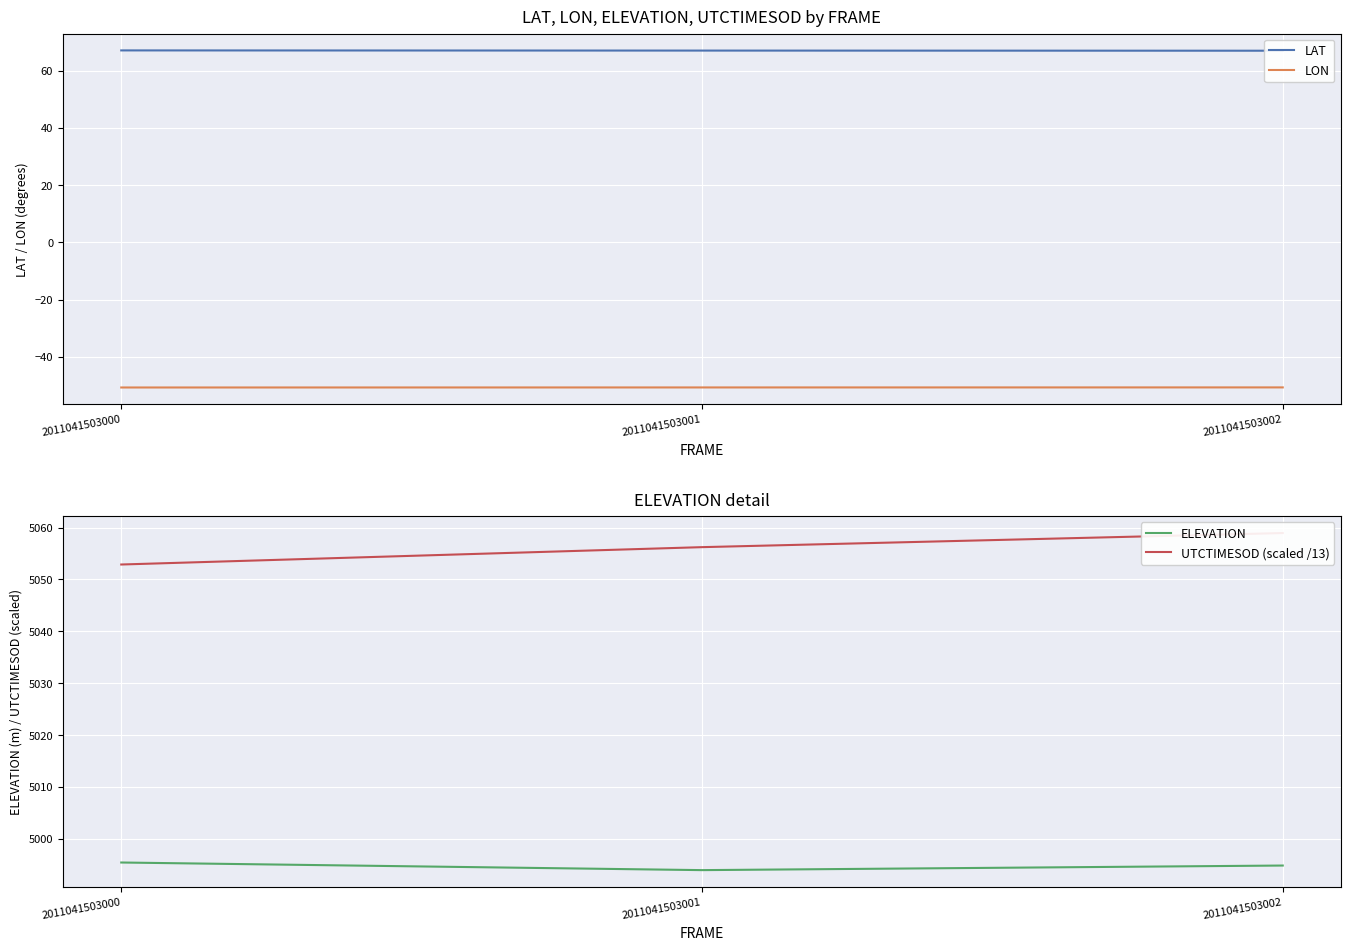

Rank the series at 2011041503000 from lowest to highest value.

LON, LAT, ELEVATION, UTCTIMESOD (scaled /13)